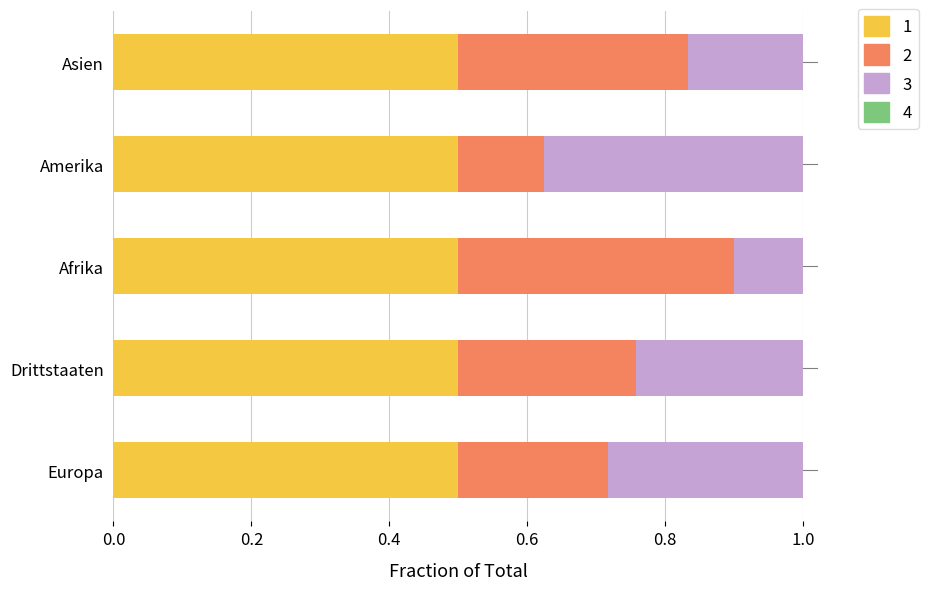

What is the total value across all series at Drittstaaten?

1.0